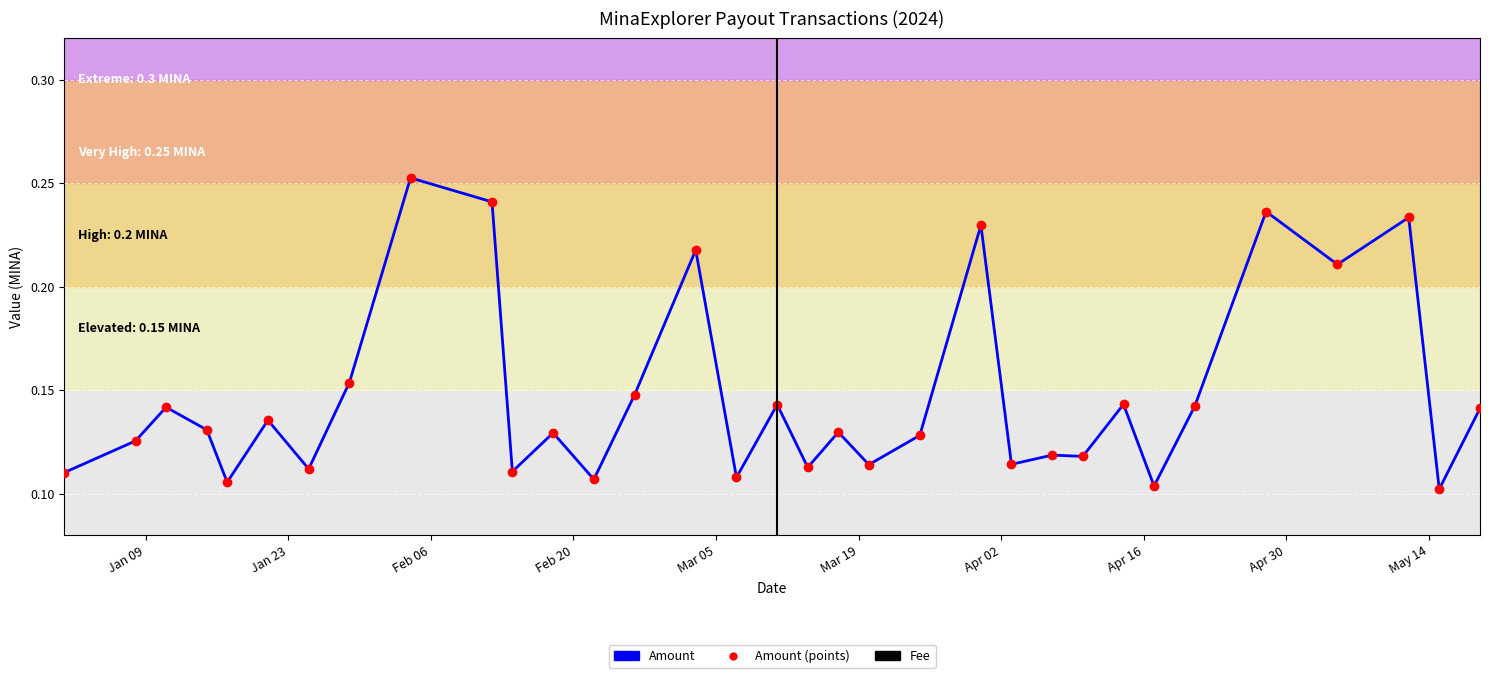

True or false: Fee and Amount (points) intersect in this chart.

False